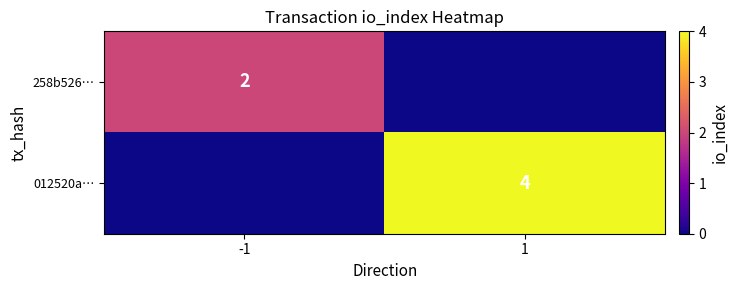

What is the total value across all series at 1?

4